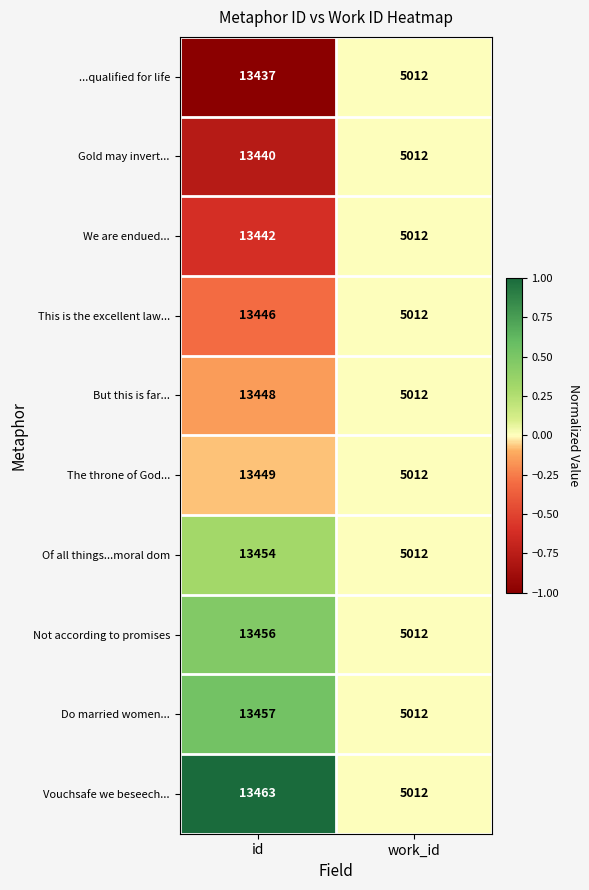

What is the approximate value of Not according to promises at work_id?

5012